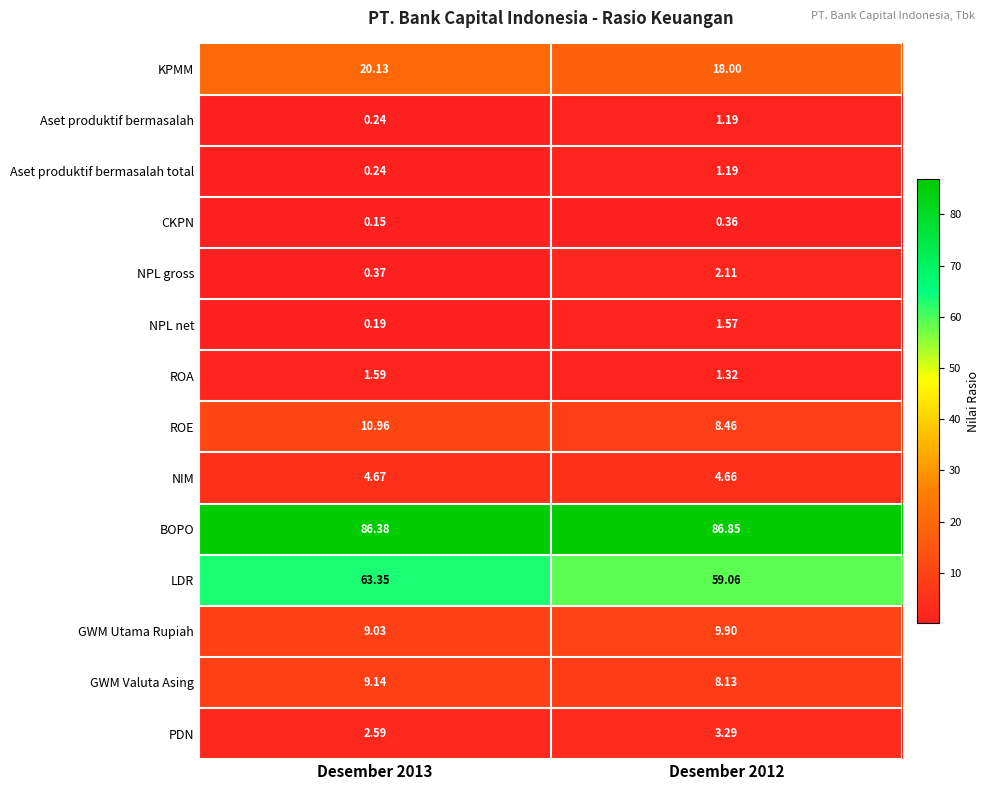

Which series has the largest total across all categories?

BOPO